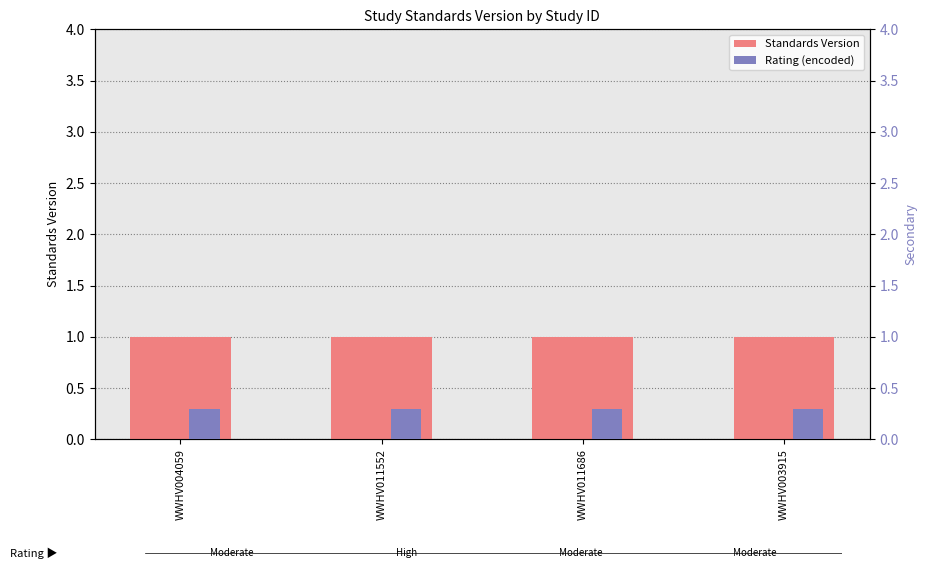

Which category has the lowest value in the Rating (encoded) series?

WWHV004059